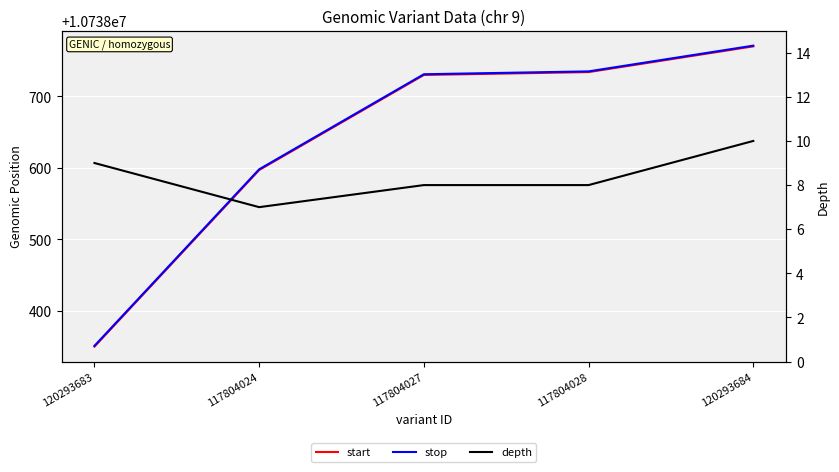

List the labels in order of start value, smallest first.

120293683, 117804024, 117804027, 117804028, 120293684